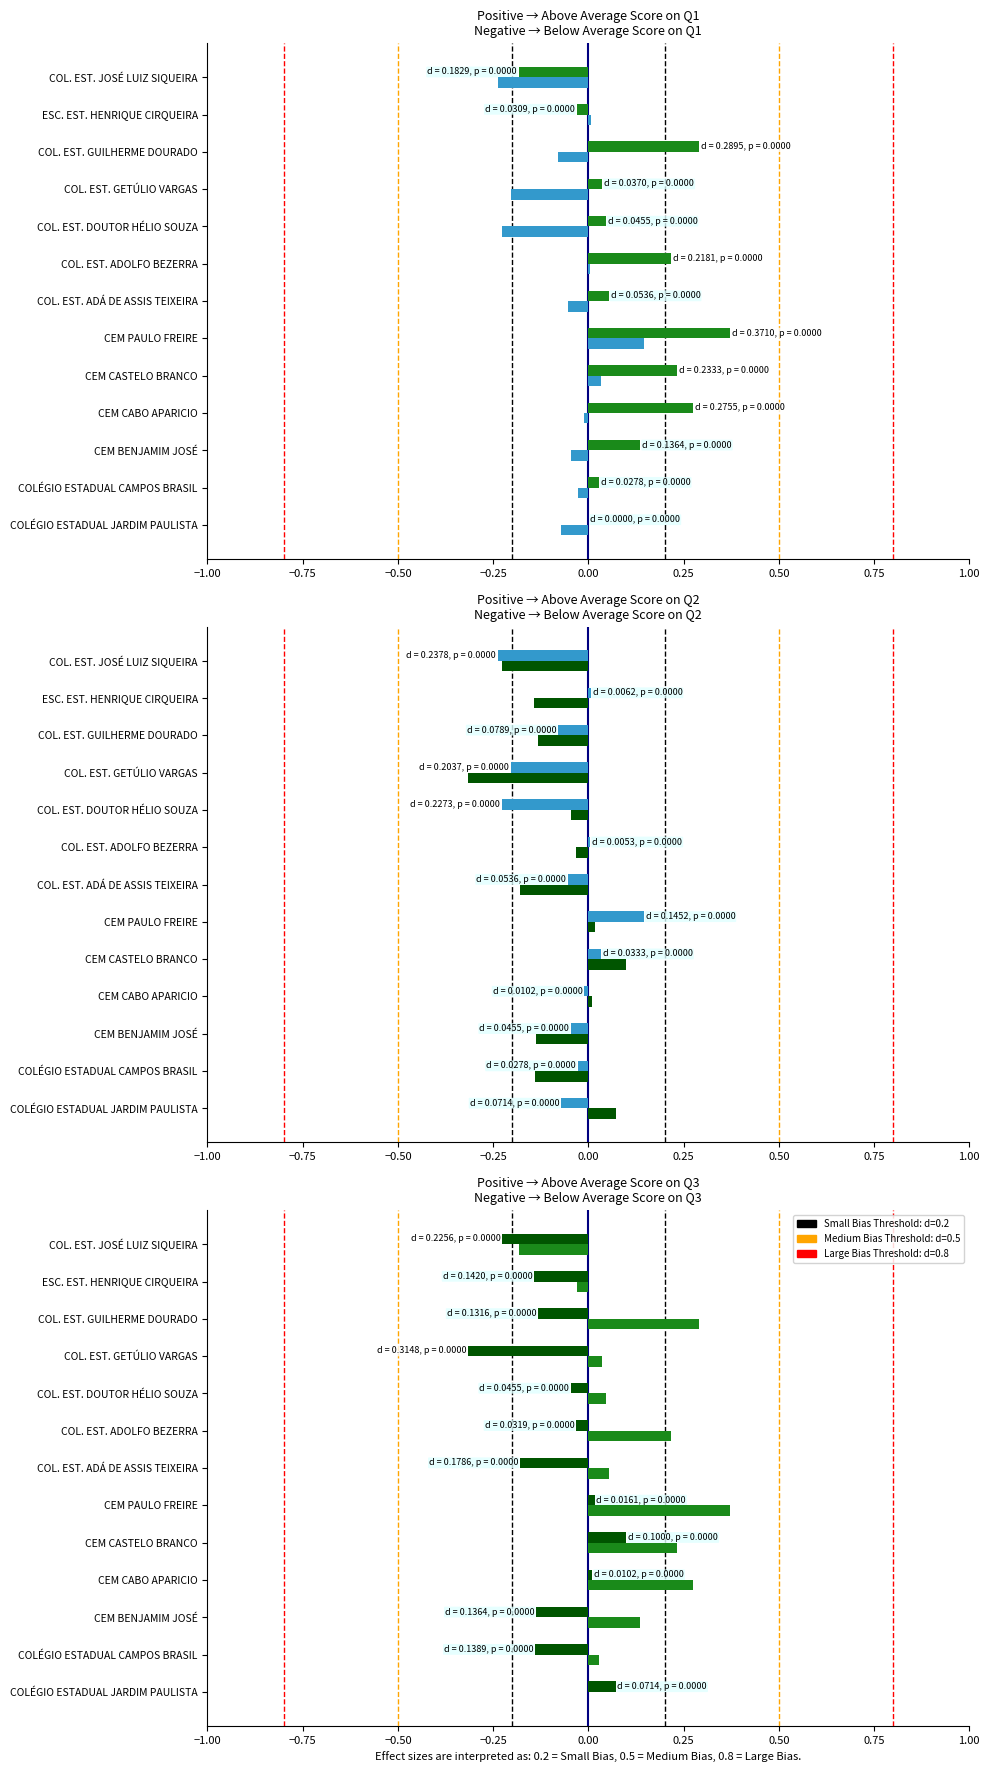

True or false: Series A has a value of -0.1 at COL. EST. GUILHERME DOURADO.

False